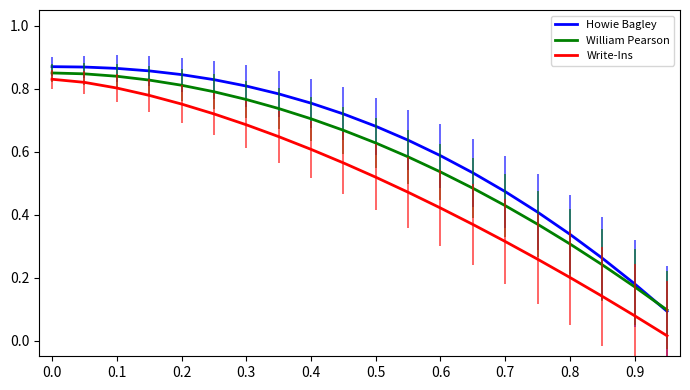

True or false: Howie Bagley and Write-Ins intersect in this chart.

False